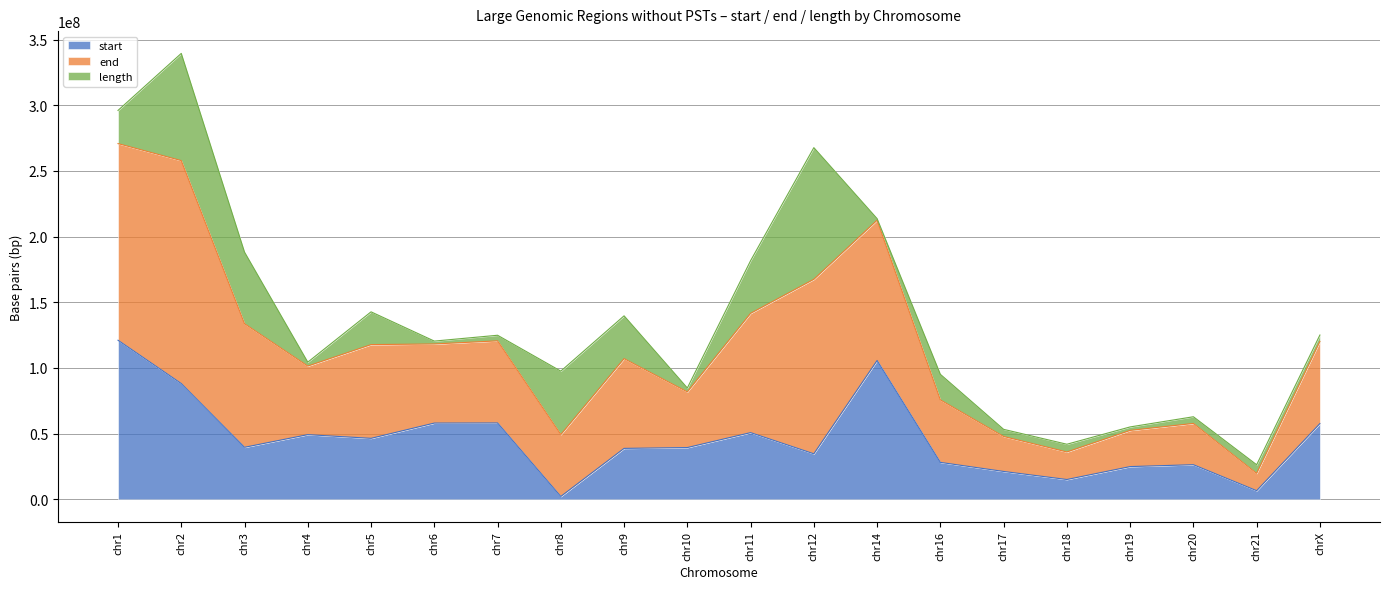

Which series has the largest total across all categories?

end